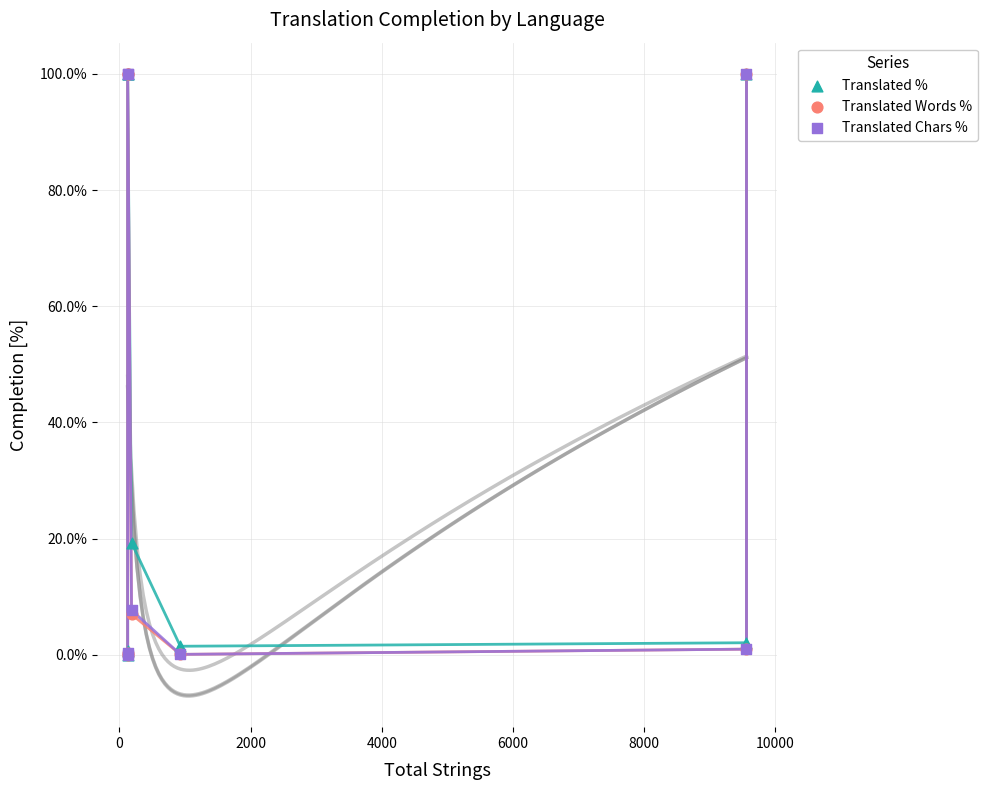

What are all the series names shown in the legend?

Translated %, Translated Words %, Translated Chars %